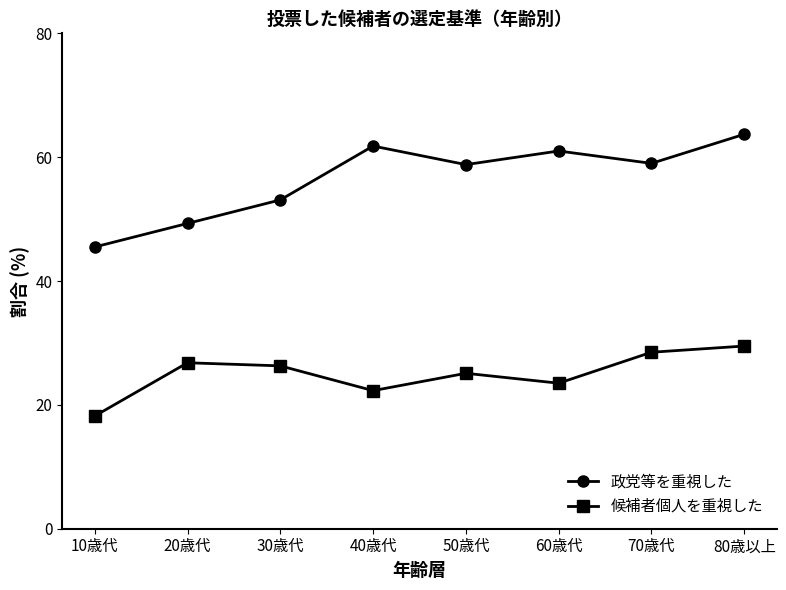

True or false: 政党等を重視した has a value of 49.3 at 20歳代.

True